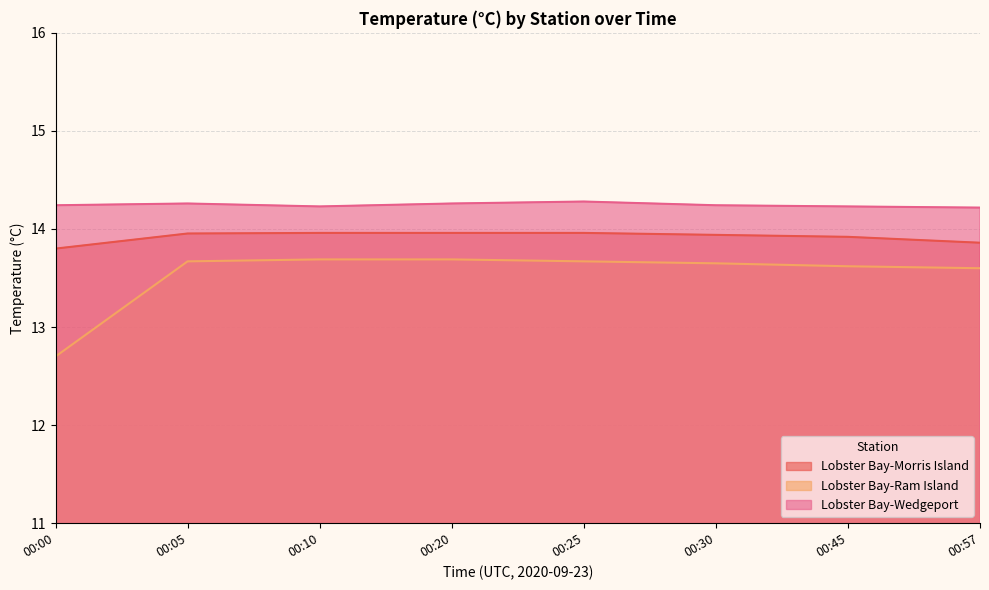

At 00:30, list the series in order from smallest to largest.

Lobster Bay-Ram Island, Lobster Bay-Morris Island, Lobster Bay-Wedgeport